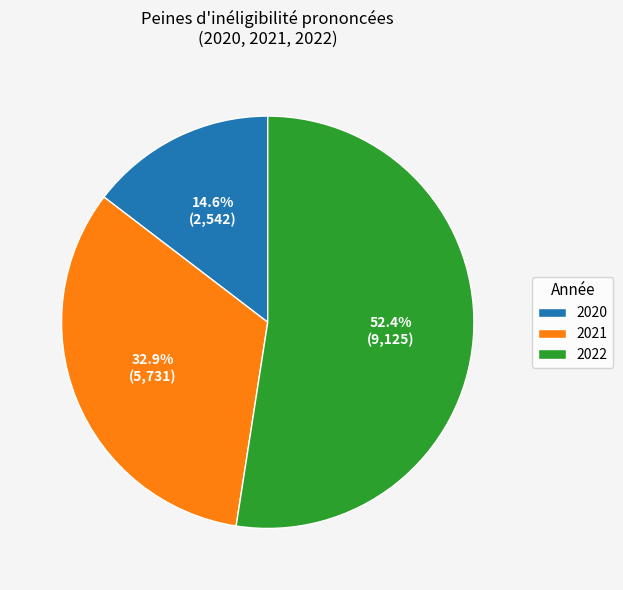

Do 2021 and 2022 together represent more than half of the pie?

Yes